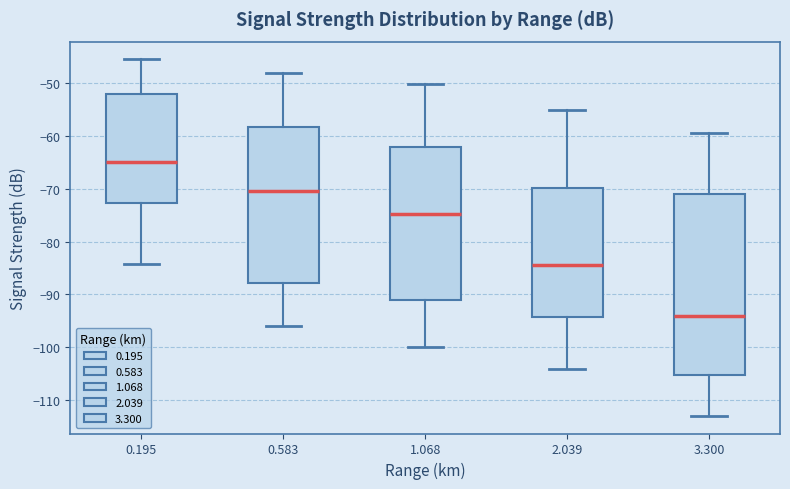

Reading left to right, transcribe this box plot: for each box, give where its median line is, the range the box spans, and where its two whiskers end, as read against the y-axis. The values are not printed on the chart, so give them approximately, as read against the axis.

0.195: median -65, box -73 to -52, whiskers -84 to -45
0.583: median -70, box -88 to -58, whiskers -96 to -48
1.068: median -75, box -91 to -62, whiskers -100 to -50
2.039: median -84, box -94 to -70, whiskers -104 to -55
3.300: median -94, box -105 to -71, whiskers -113 to -59